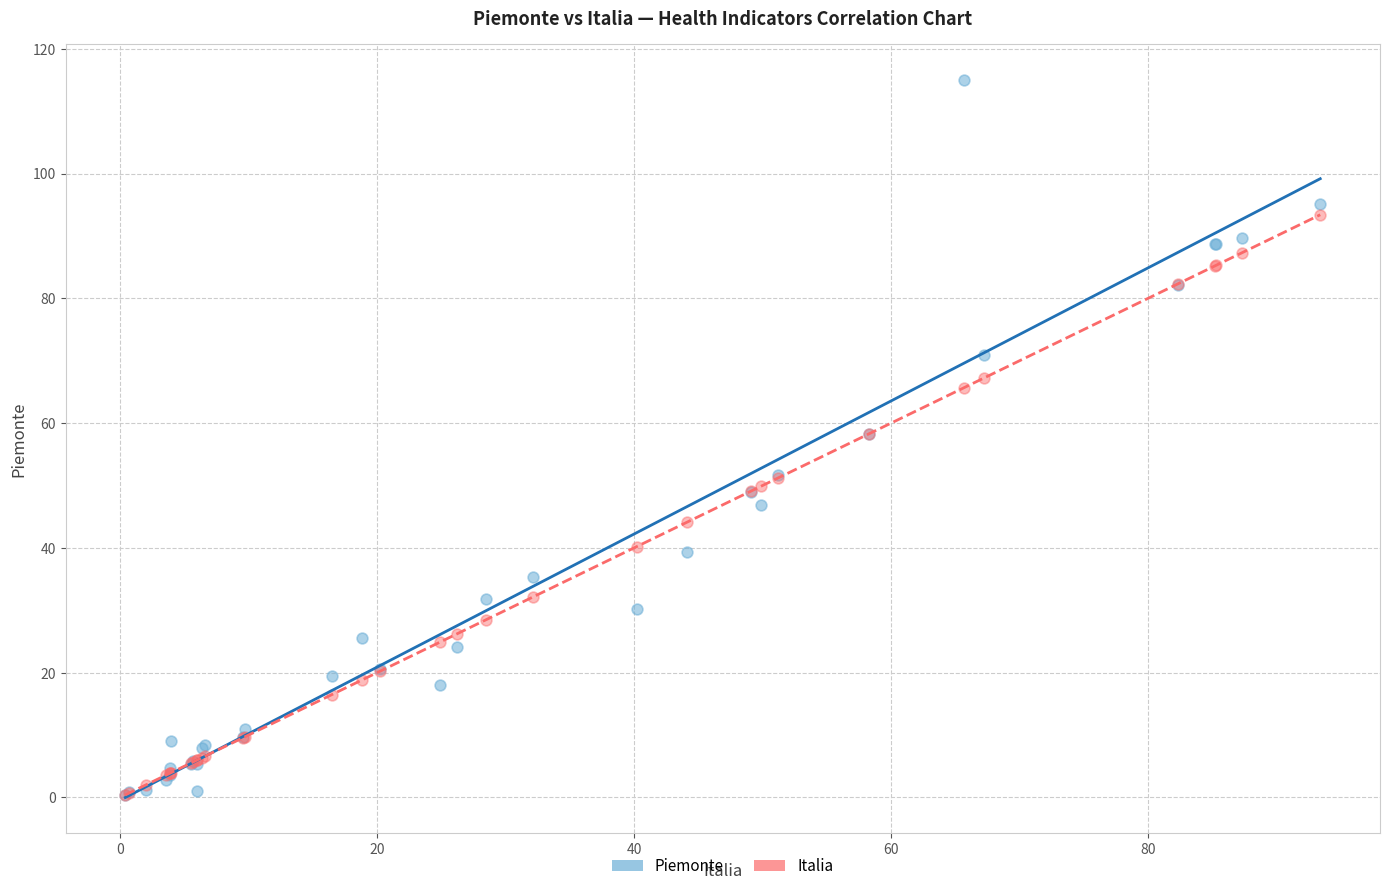

What are all the series names shown in the legend?

Piemonte, Italia